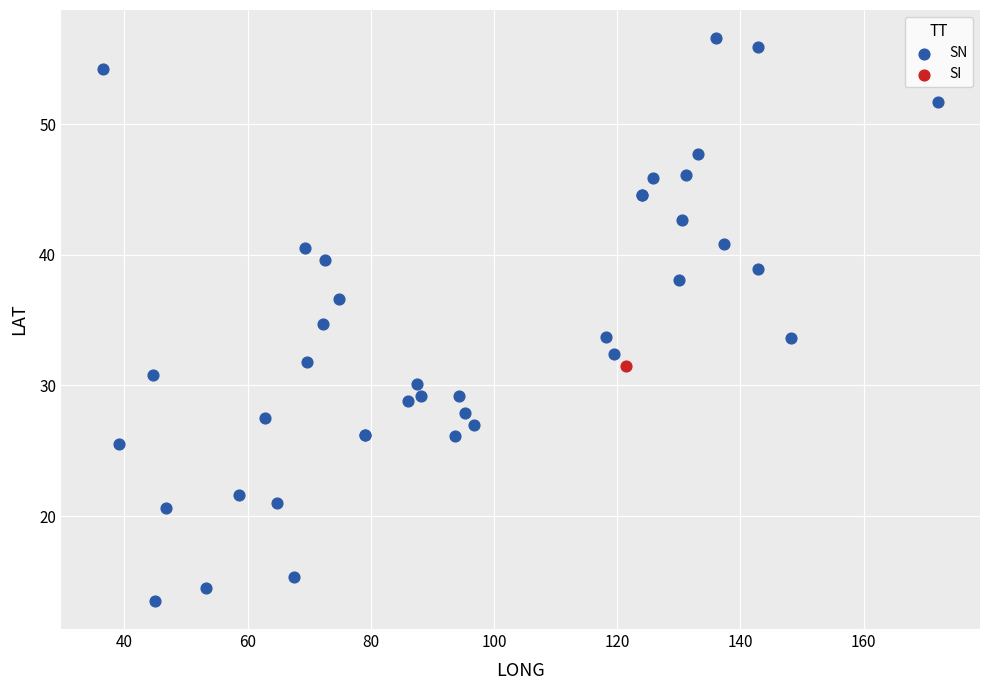

What are all the series names shown in the legend?

SN, SI